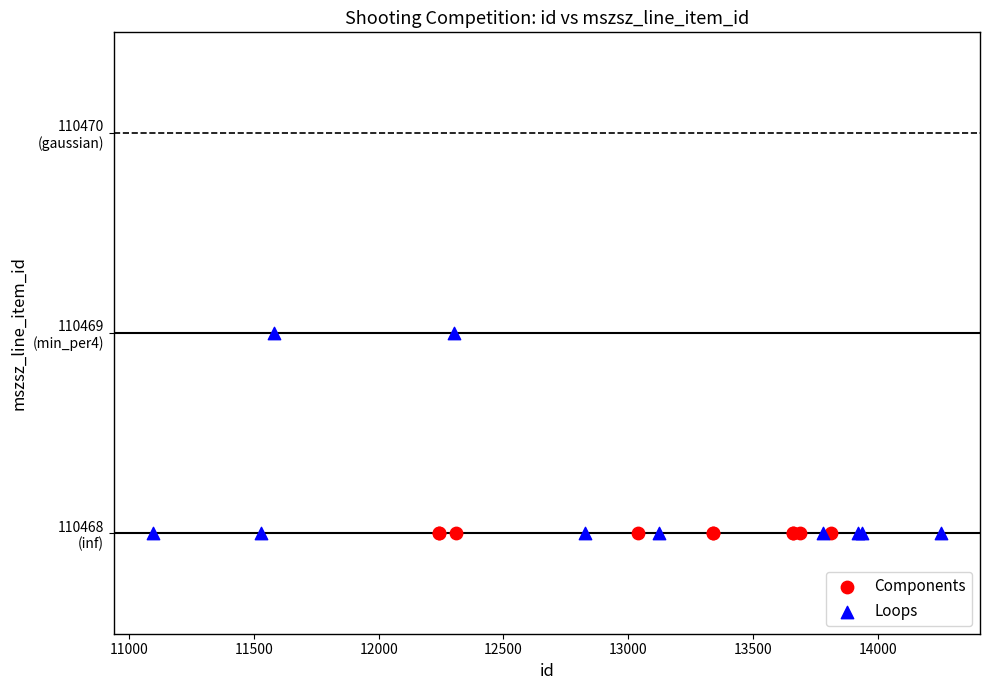

Which series reaches the maximum Y coordinate?

Loops